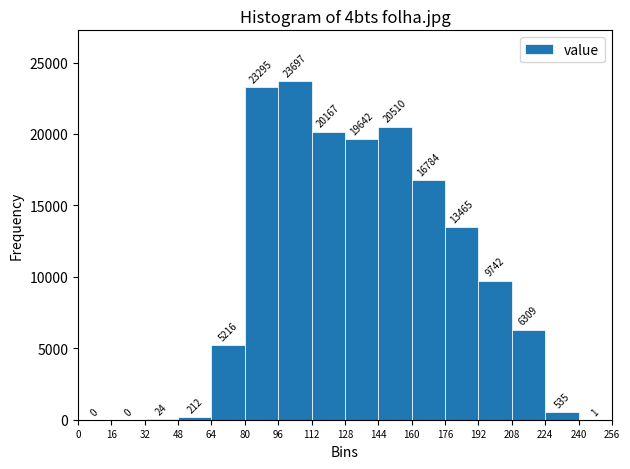

How tall is the bar that spans 192 to 208 on the x-axis?

9742